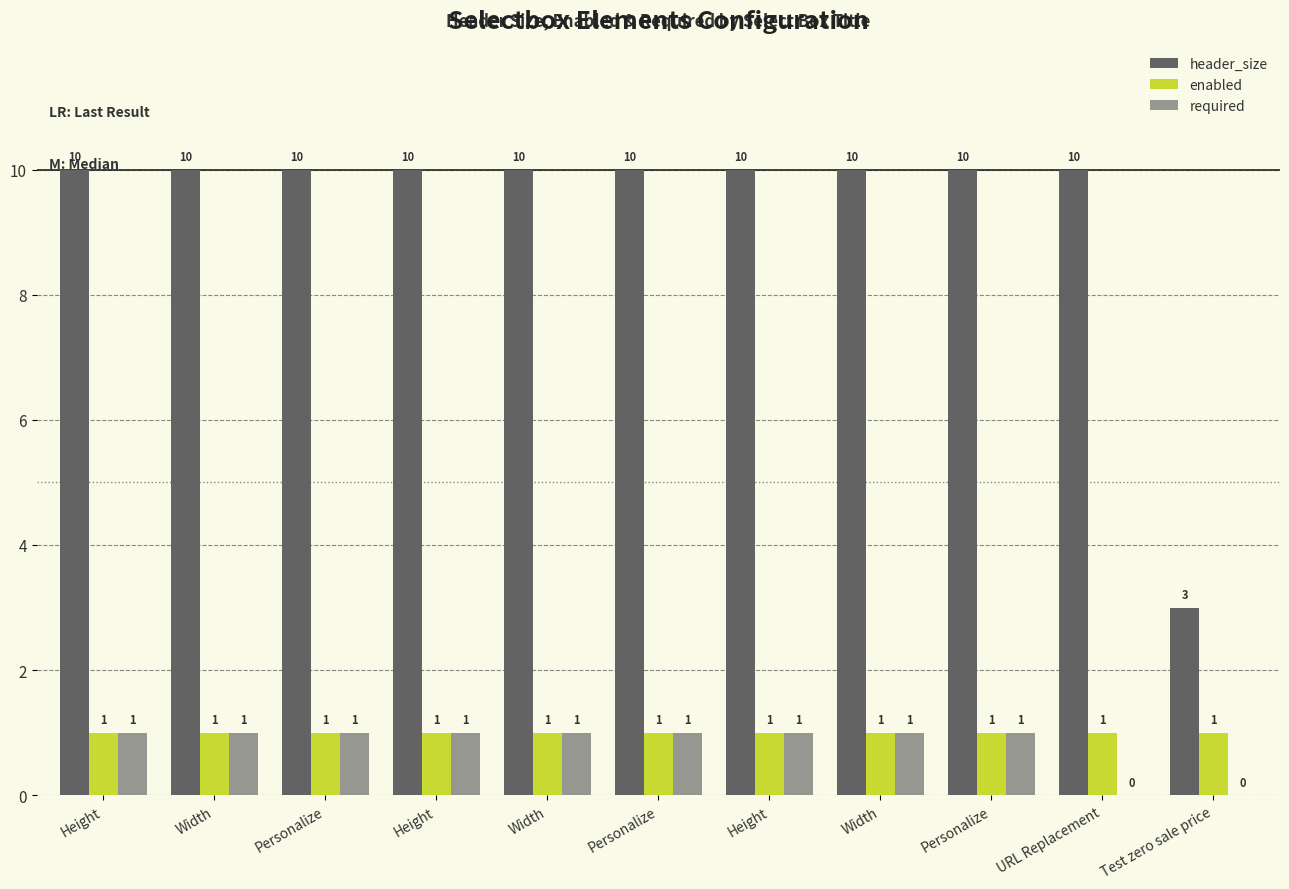

How many data points does each series have?

11